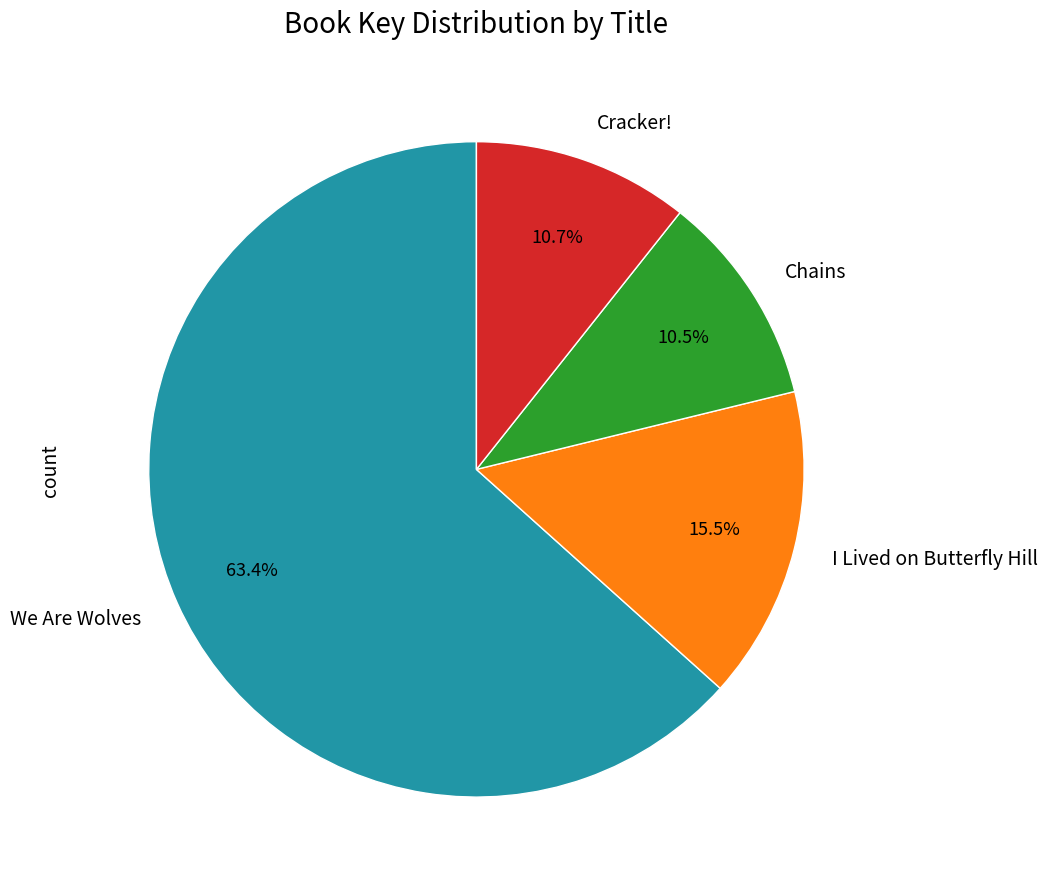

Is there a majority slice in this chart?

Yes